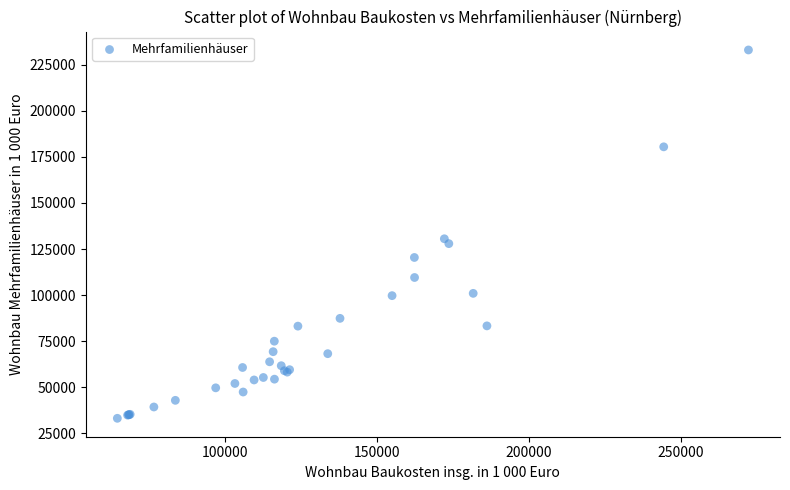

What Y value in the scatter plot is closest to 133083?

130568